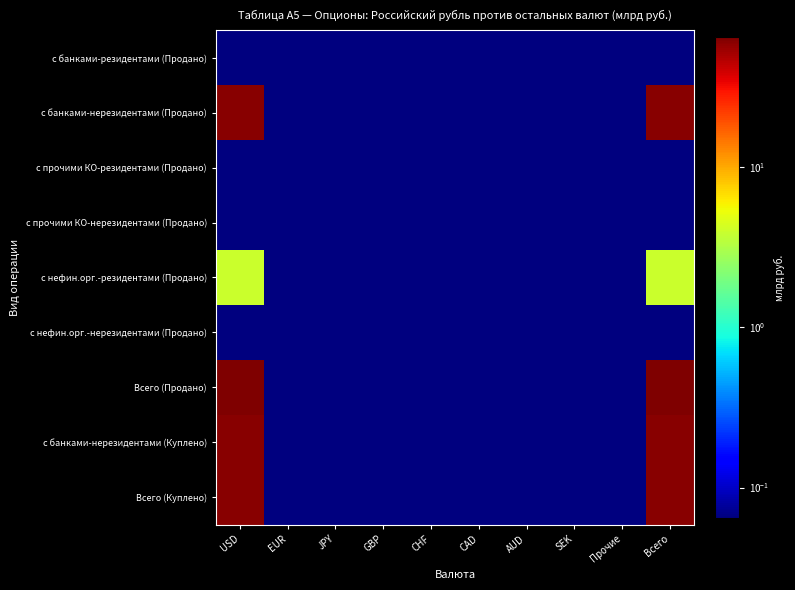

At which category is the sum across all series the highest?

USD